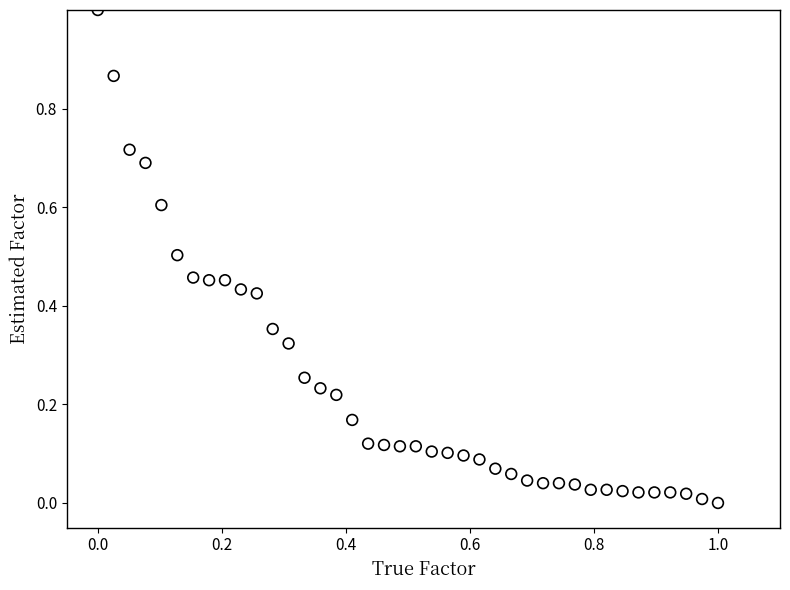

What is the range of Y values (max minus min)?

1.0